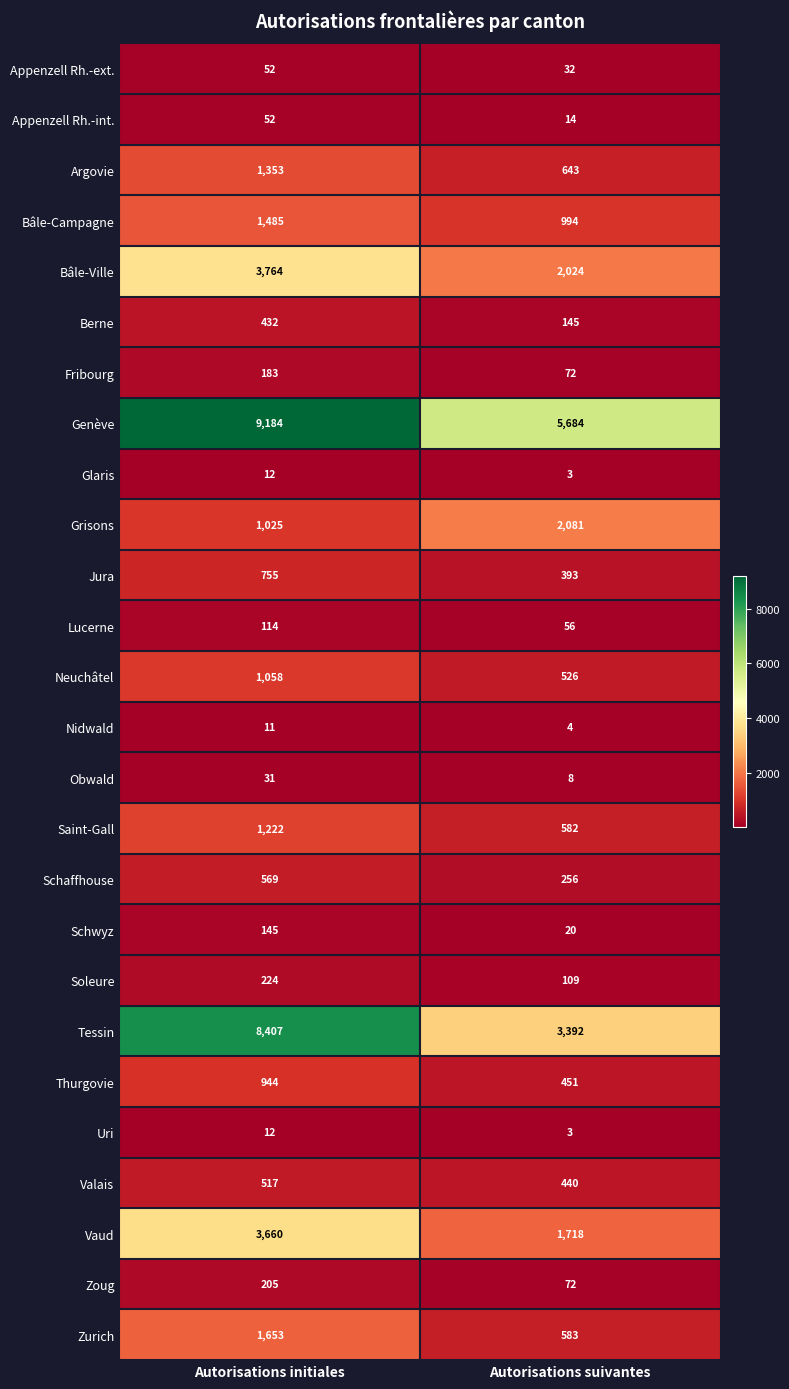

Which label corresponds to the largest value in the chart?

Autorisations initiales